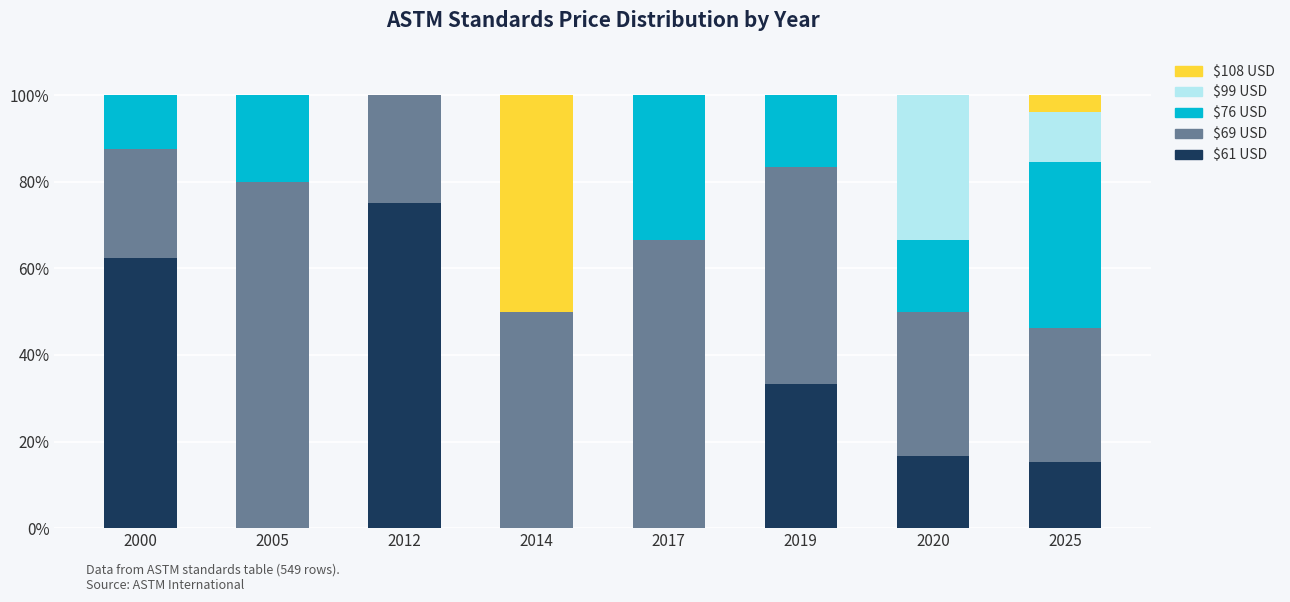

What is the total value across all series at 2020?

100.0